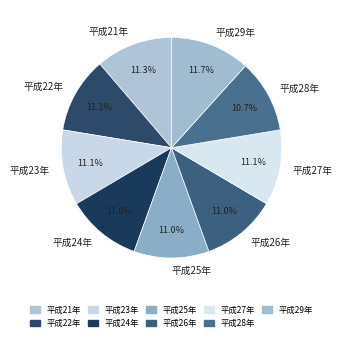

Is it true that 平成25年 is 11% of the pie?

True